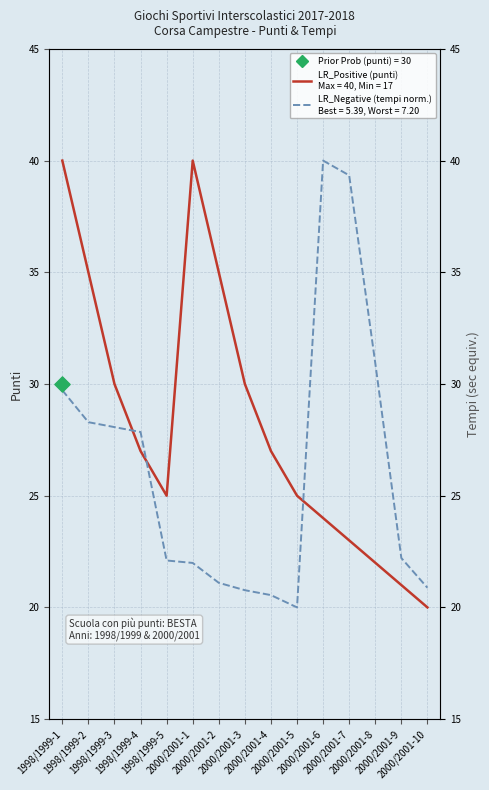

Which series contains the lowest Y value?

LR_Positive (punti)